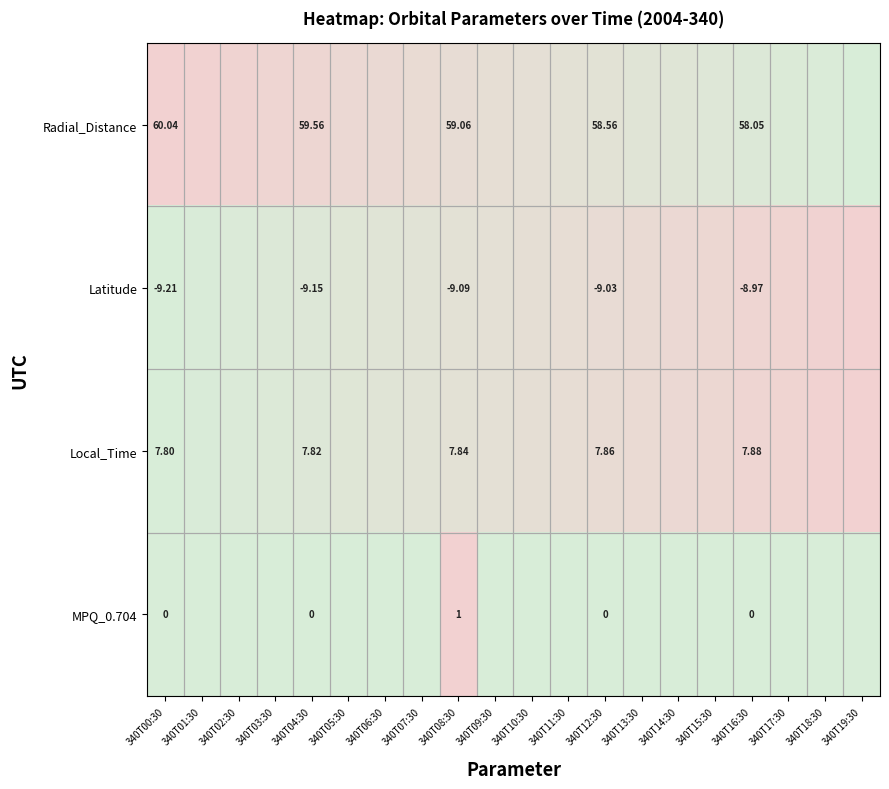

True or false: Latitude has a value of 0.1 at 340T01:30.

False